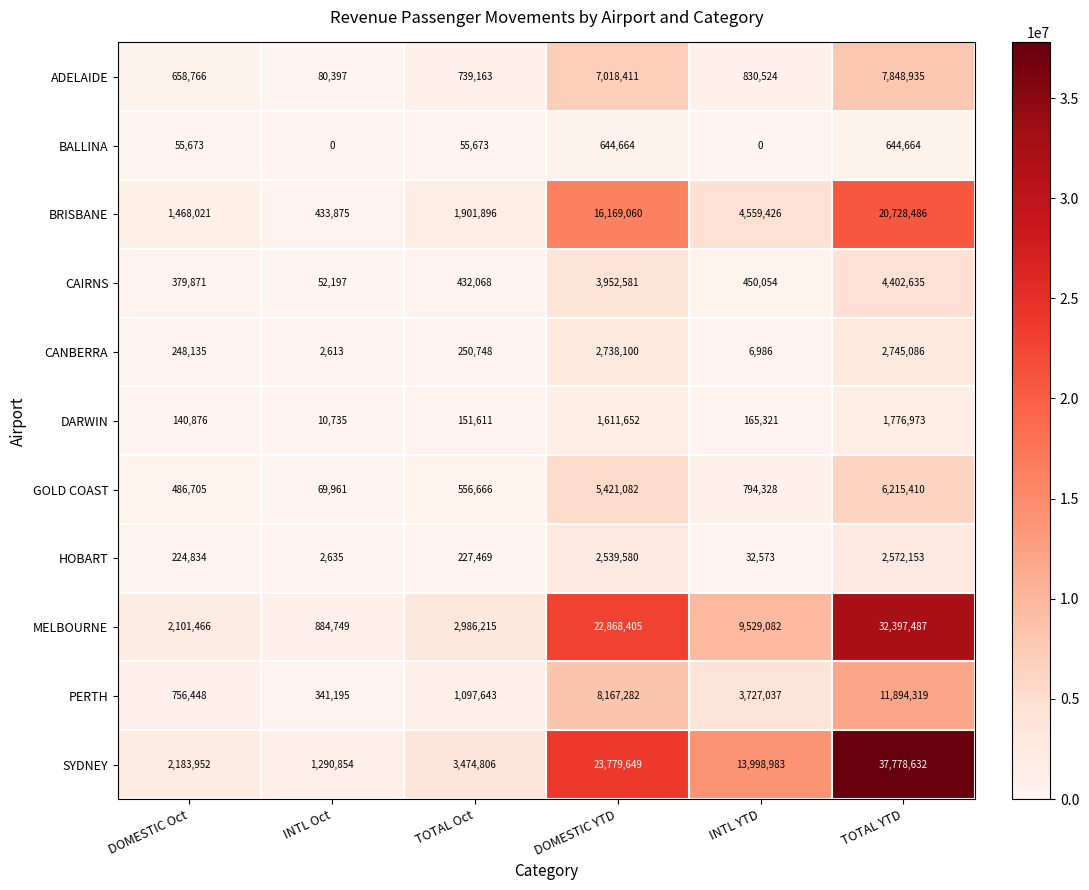

Which label corresponds to the largest value in the chart?

TOTAL YTD